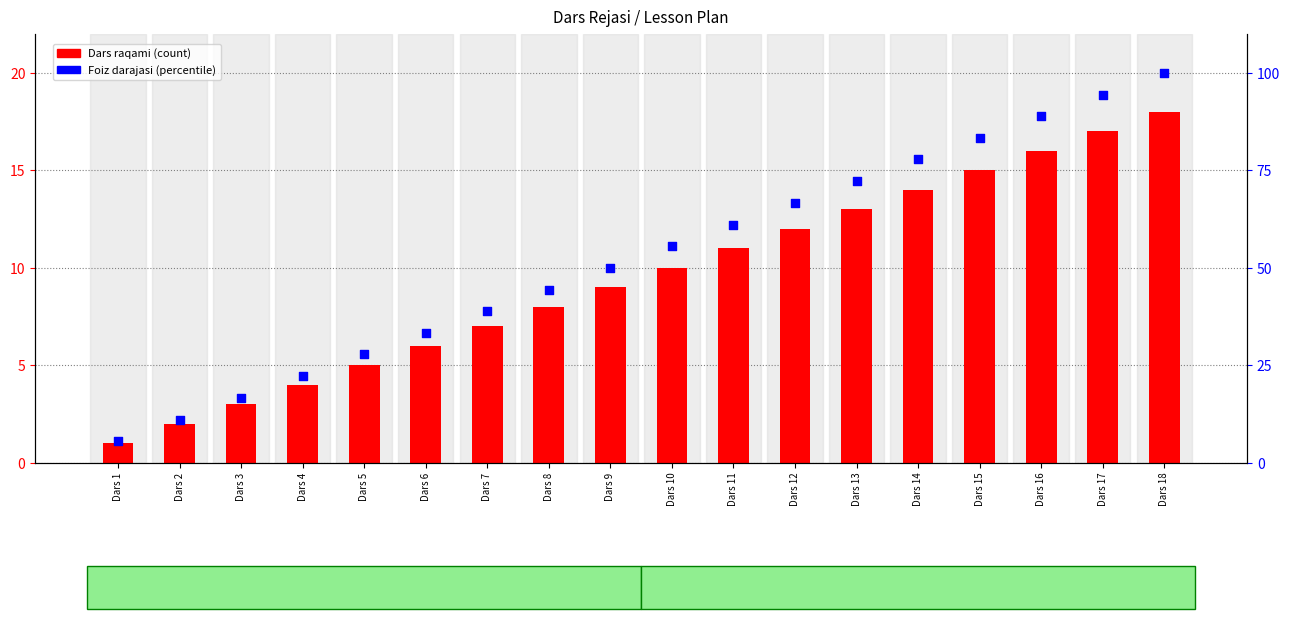

What are all the series names shown in the legend?

Dars raqami, Foiz darajasi (percentile)